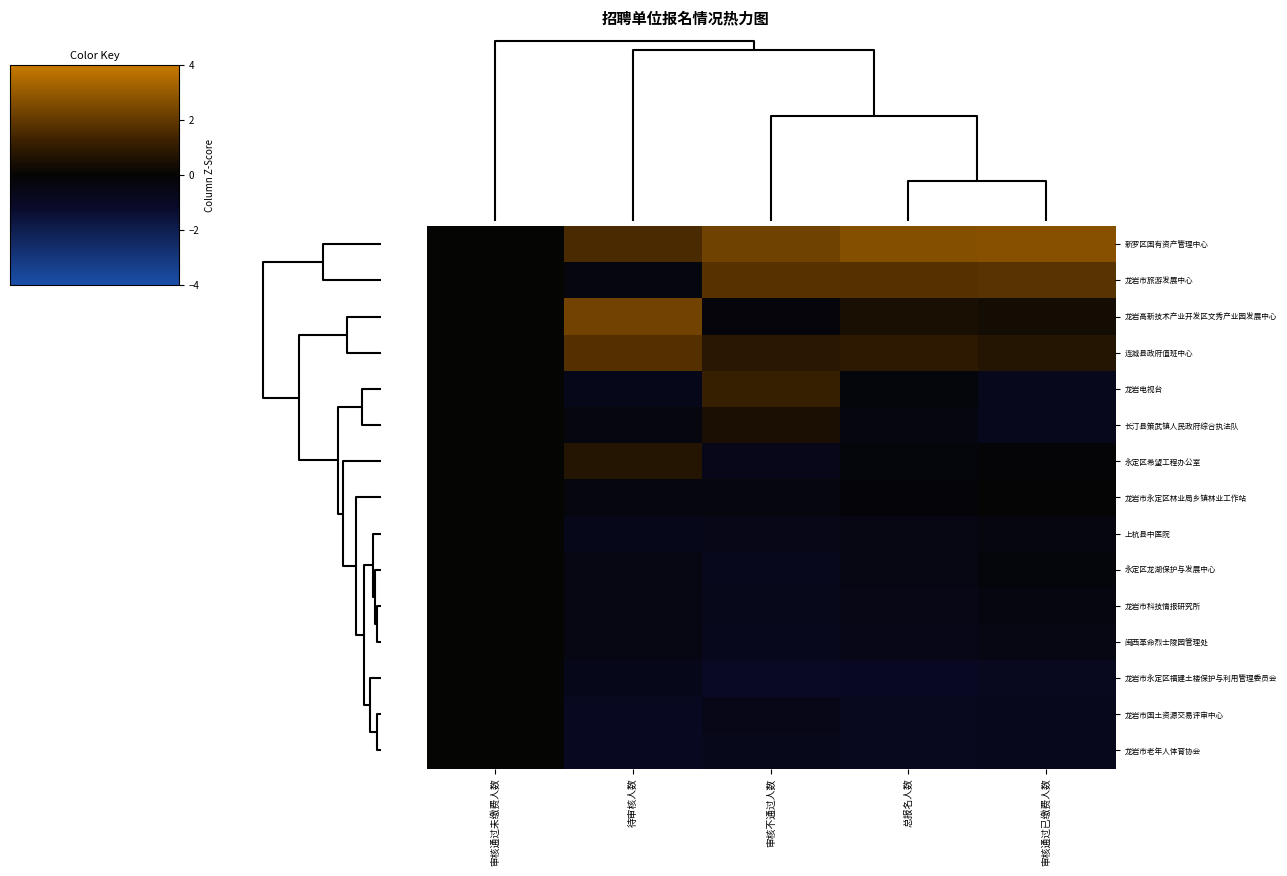

Which series has the largest total across all categories?

新罗区国有资产管理中心